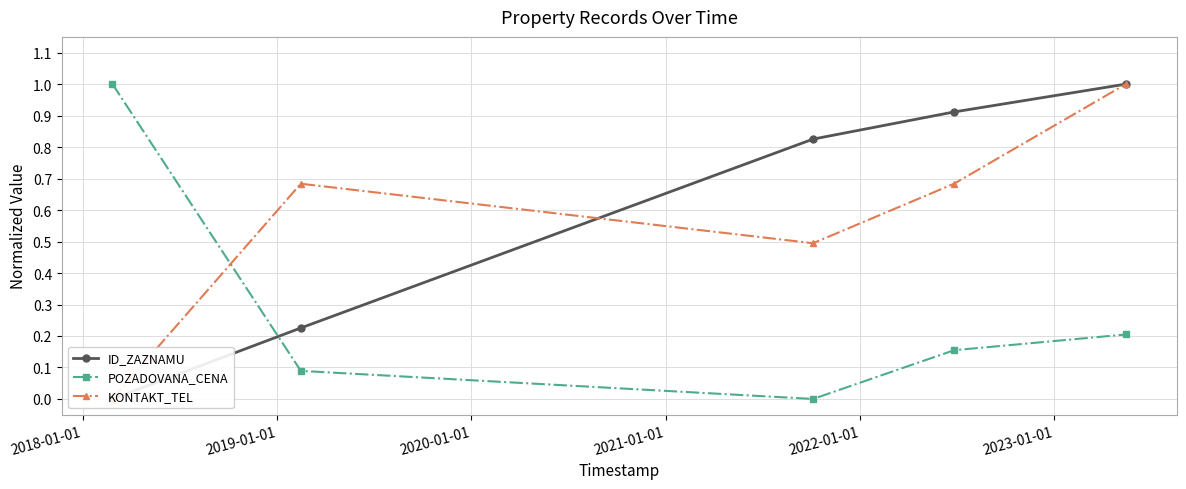

What is the maximum value for POZADOVANA_CENA?

1.0